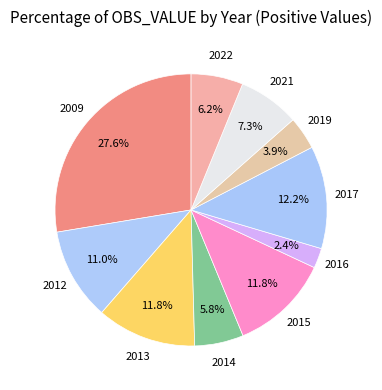

Approximately how many times larger is the value at 2015 compared to 2022?

1.9